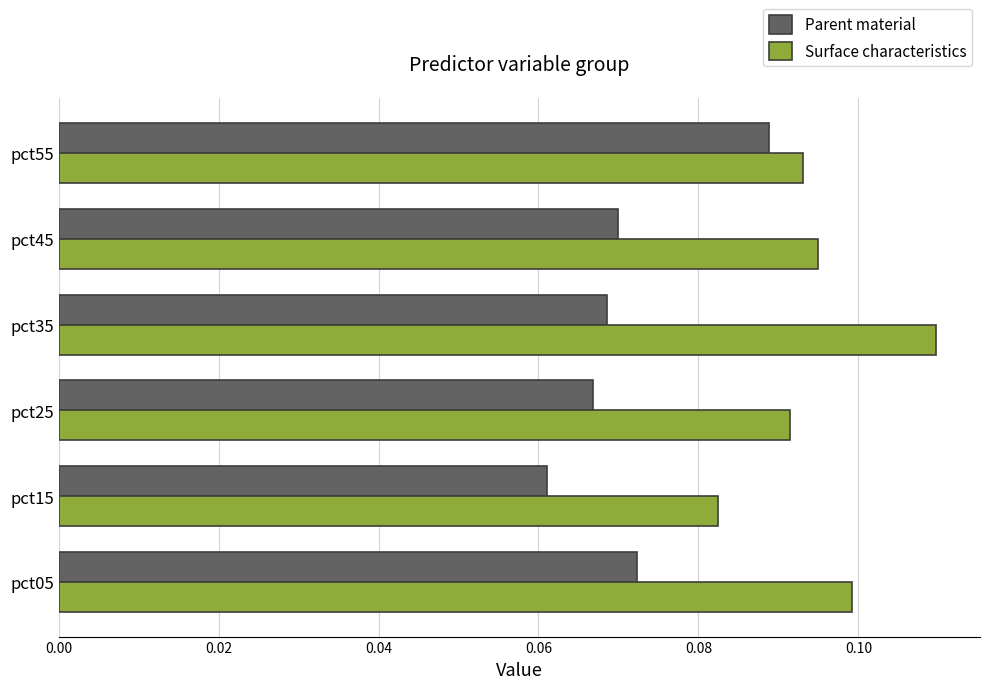

Rank the categories by Parent material value from lowest to highest.

pct15, pct25, pct35, pct45, pct05, pct55